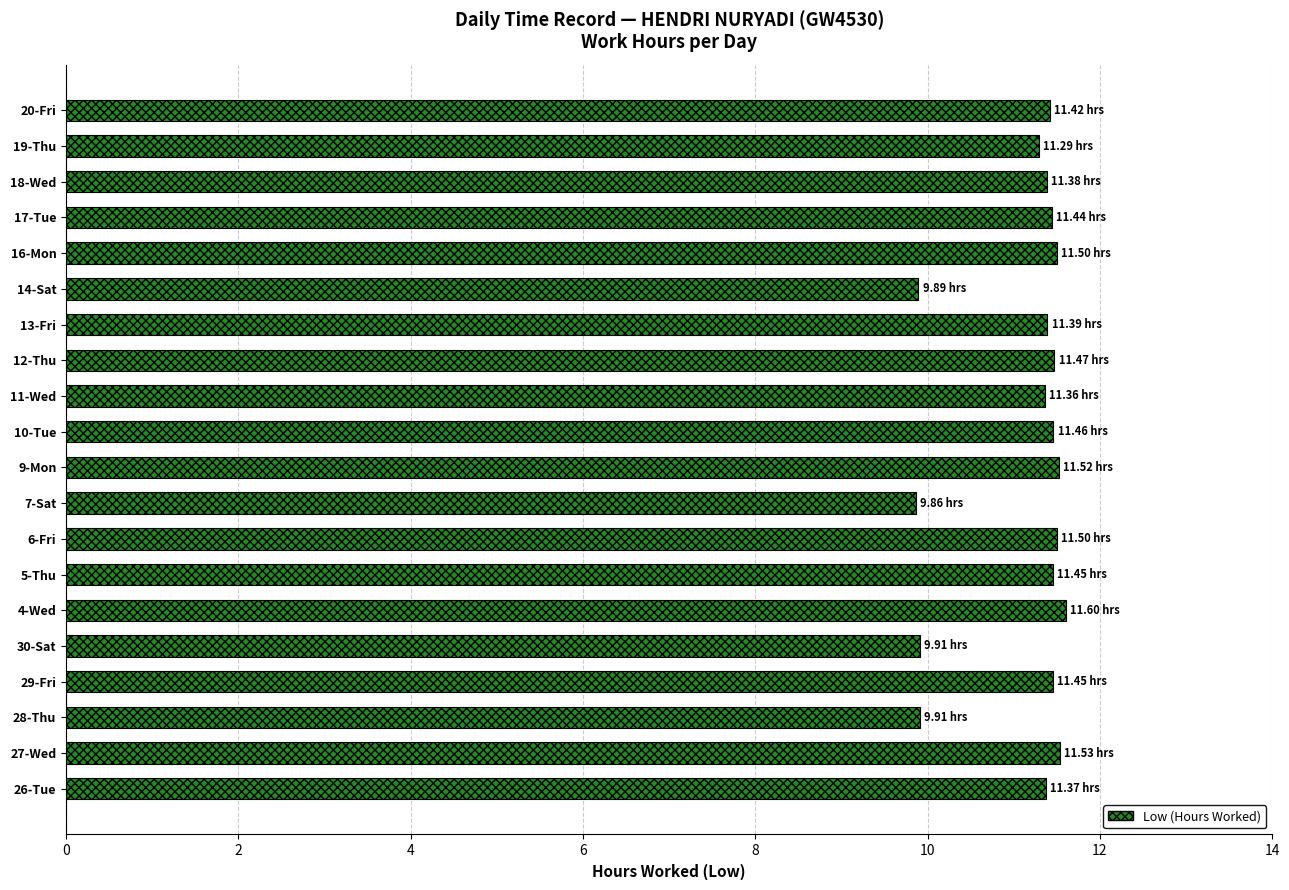

What is the difference between the maximum and minimum values?

1.7